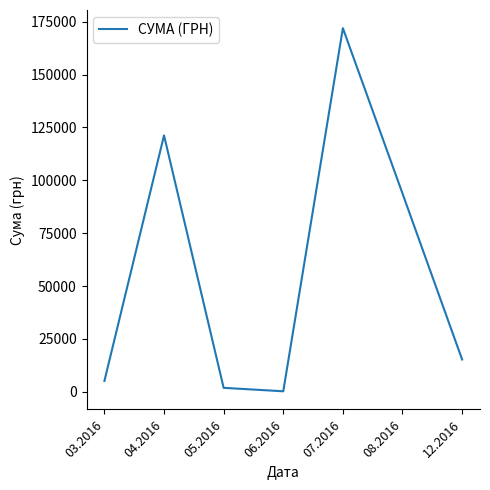

What is the change in value from 05.2016 to 12.2016?

+13393.9